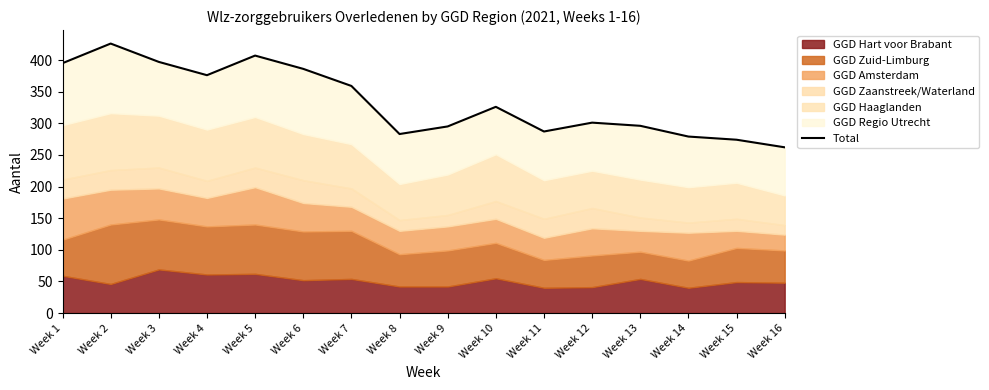

What is the change in value from Week 1 to Week 9?

-100